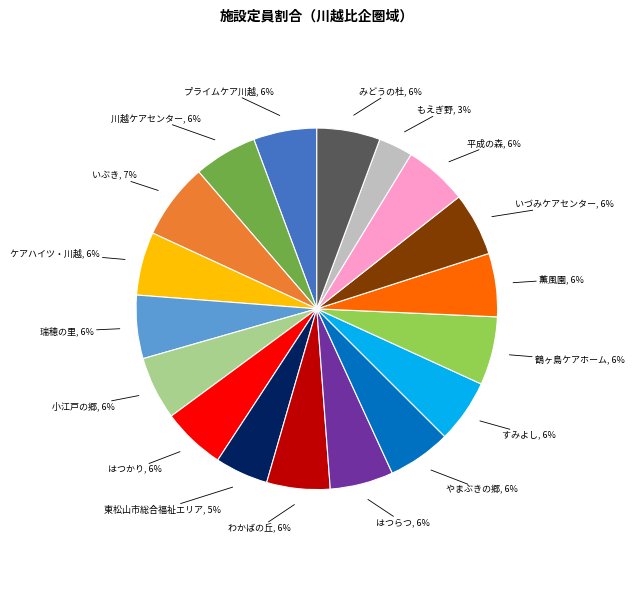

How many slices are in this pie chart?

18